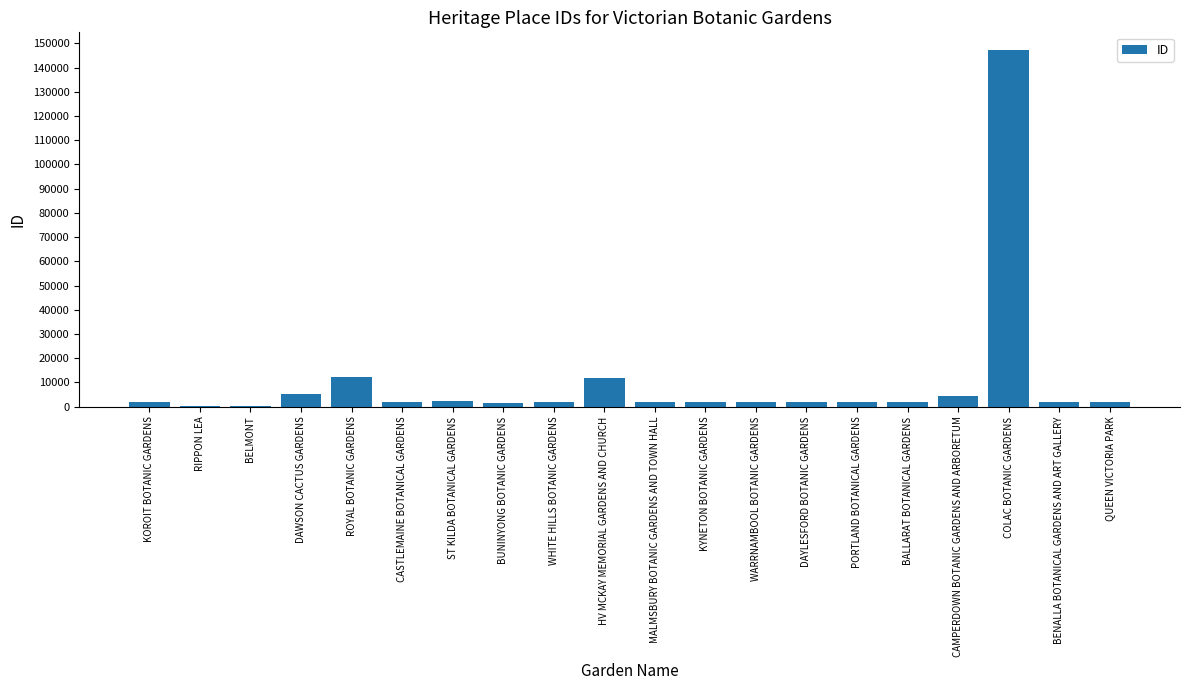

How many series are shown in this chart?

1